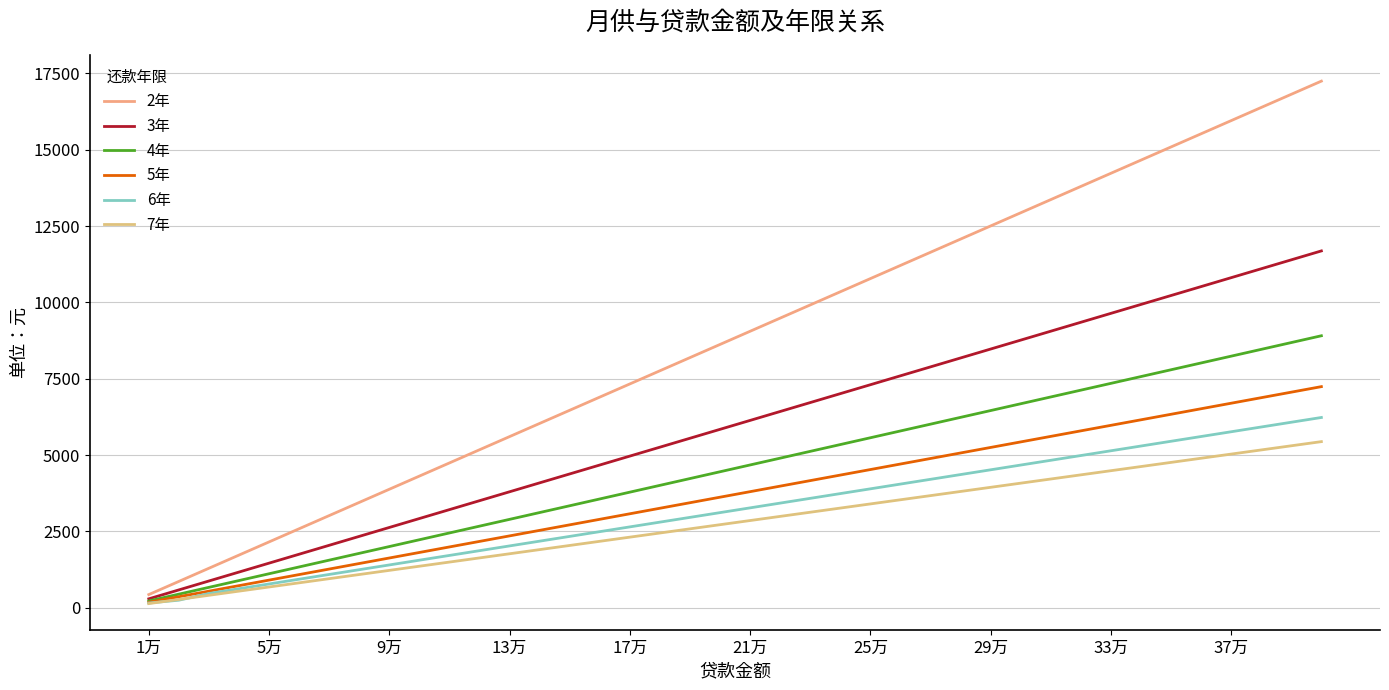

Reading left to right, what are all the values shown in this chart?

2年: 431.1	862.3	1293.4	1724.6	2155.7	2586.8	3018.0	3449.1	3880.3	4311.4	4742.5	5173.7	5604.8	6036.0	6467.1	6898.2	7329.4	7760.5	8191.7	8622.8	9054.0	9485.1	9916.2	10347.4	10778.5	11209.6	11640.8	12071.9	12503.1	12934.2	13365.4	13796.5	14227.6	14658.8	15089.9	15521.0	15952.2	16383.3	16814.5	17245.6
3年: 292.1	584.3	876.4	1168.5	1460.7	1752.8	2045.0	2337.1	2629.2	2921.4	3213.5	3505.6	3797.8	4089.9	4382.0	4674.2	4966.3	5258.4	5550.6	5842.7	6134.9	6427.0	6719.1	7011.3	7303.4	7595.5	7887.7	8179.8	8472.0	8764.1	9056.2	9348.4	9640.5	9932.6	10224.8	10516.9	10809.0	11101.2	11393.3	11685.4
4年: 222.7	445.3	668.0	890.7	1113.4	1336.0	1558.7	1781.4	2004.0	2226.7	2449.4	2672.1	2894.7	3117.4	3340.1	3562.8	3785.4	4008.1	4230.8	4453.4	4676.1	4898.8	5121.4	5344.1	5566.8	5789.5	6012.1	6234.8	6457.5	6680.1	6902.8	7125.5	7348.2	7570.8	7793.5	8016.2	8238.9	8461.5	8684.2	8906.9
5年: 181.0	362.1	543.1	724.1	905.1	1086.1	1267.2	1448.2	1629.2	1810.2	1991.2	2172.3	2353.3	2534.3	2715.3	2896.4	3077.4	3258.4	3439.4	3620.5	3801.5	3982.5	4163.5	4344.6	4525.6	4706.6	4887.6	5068.6	5249.7	5430.7	5611.7	5792.7	5973.8	6154.8	6335.8	6516.8	6697.9	6878.9	7059.9	7240.9
6年: 155.8	247.4	467.3	623.1	778.9	934.6	1090.4	1246.2	1401.9	1557.7	1713.5	1869.2	2025.0	2180.8	2336.5	2492.3	2648.1	2803.8	2959.6	3115.4	3271.2	3426.9	3582.7	3738.5	3894.2	4050.0	4205.8	4361.5	4517.3	4673.1	4828.9	4984.6	5140.4	5296.2	5451.9	5607.7	5763.5	5919.2	6075.0	6230.8
7年: 136.0	272.0	408.0	544.0	680.0	816.0	952.0	1088.0	1224.0	1360.0	1496.0	1632.0	1768.0	1904.0	2040.0	2176.0	2312.0	2448.0	2584.0	2720.0	2856.0	2992.0	3128.0	3264.0	3400.0	3536.0	3672.0	3808.0	3944.0	4080.0	4216.0	4352.0	4488.0	4623.9	4759.9	4895.9	5031.9	5167.9	5303.9	5439.9